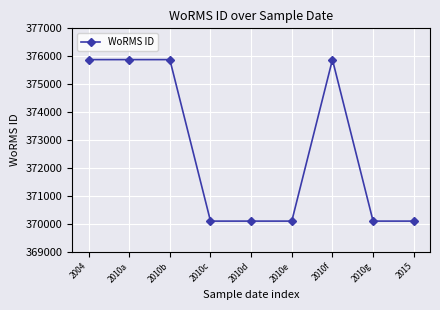

What is the label of the 7th point from the right?

2010b